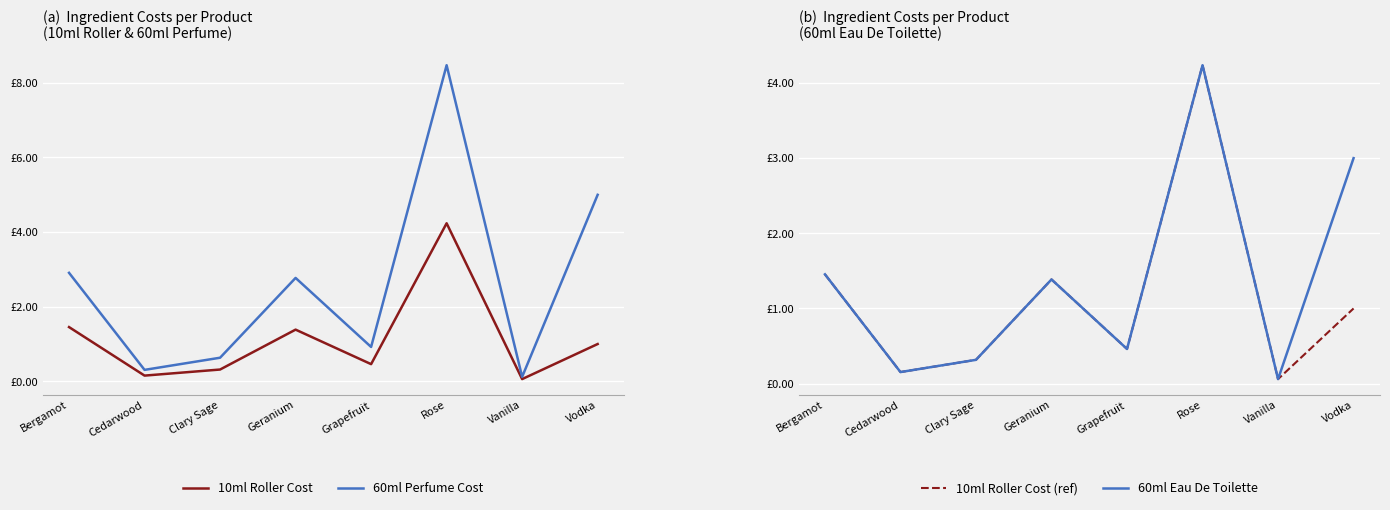

Where is the first local maximum for 60ml Eau De Toilette?

Geranium